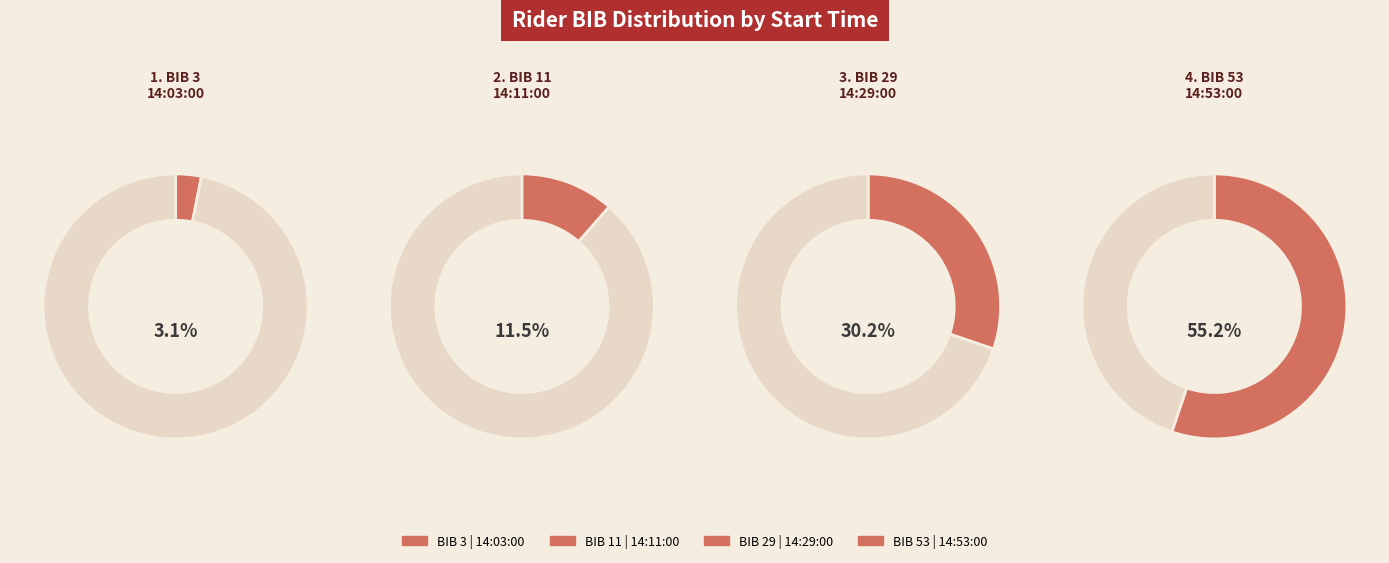

Count the number of slices in the pie.

4